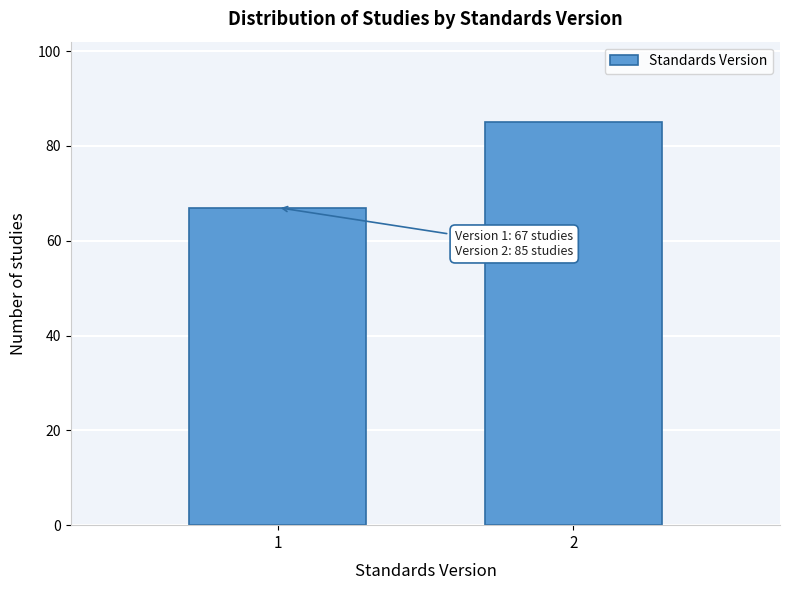

Reading left to right, what are all the values shown in this chart?

1=67	2=85